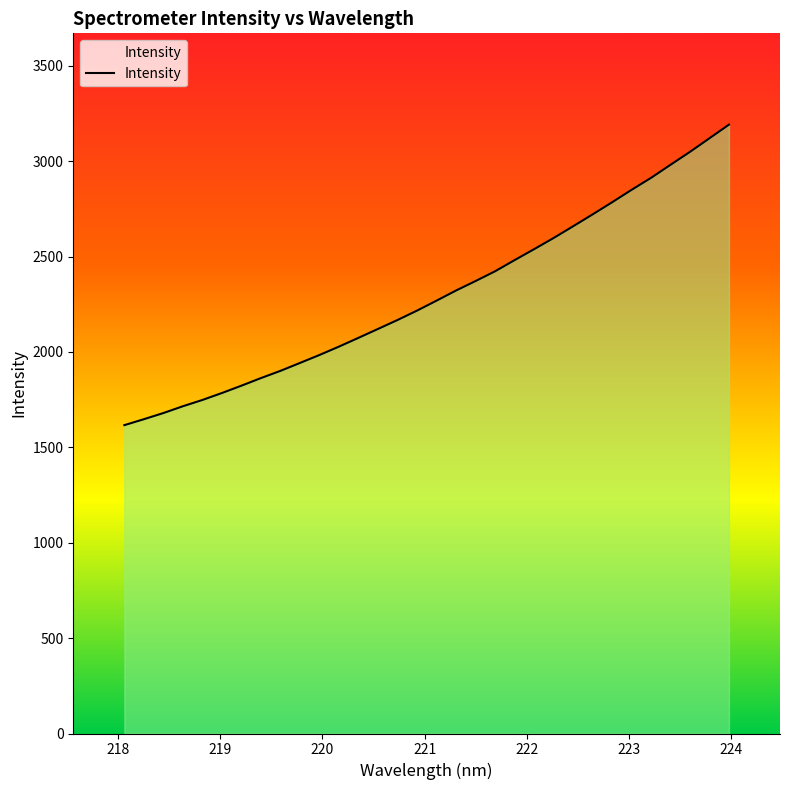

What is the smallest value displayed?

1616.5